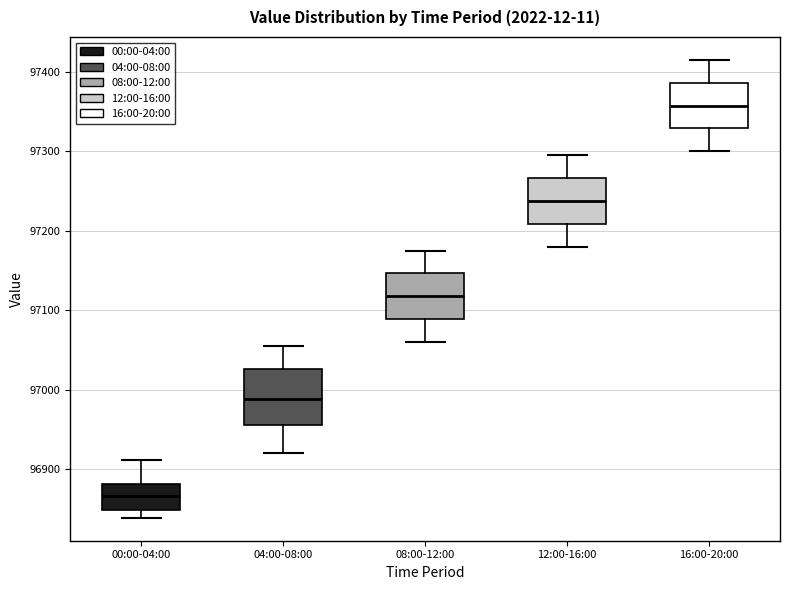

Where is the lower edge of the box for 00:00-04:00 on the y-axis? The values are not printed on the chart, so give them approximately, as read against the axis.

96850